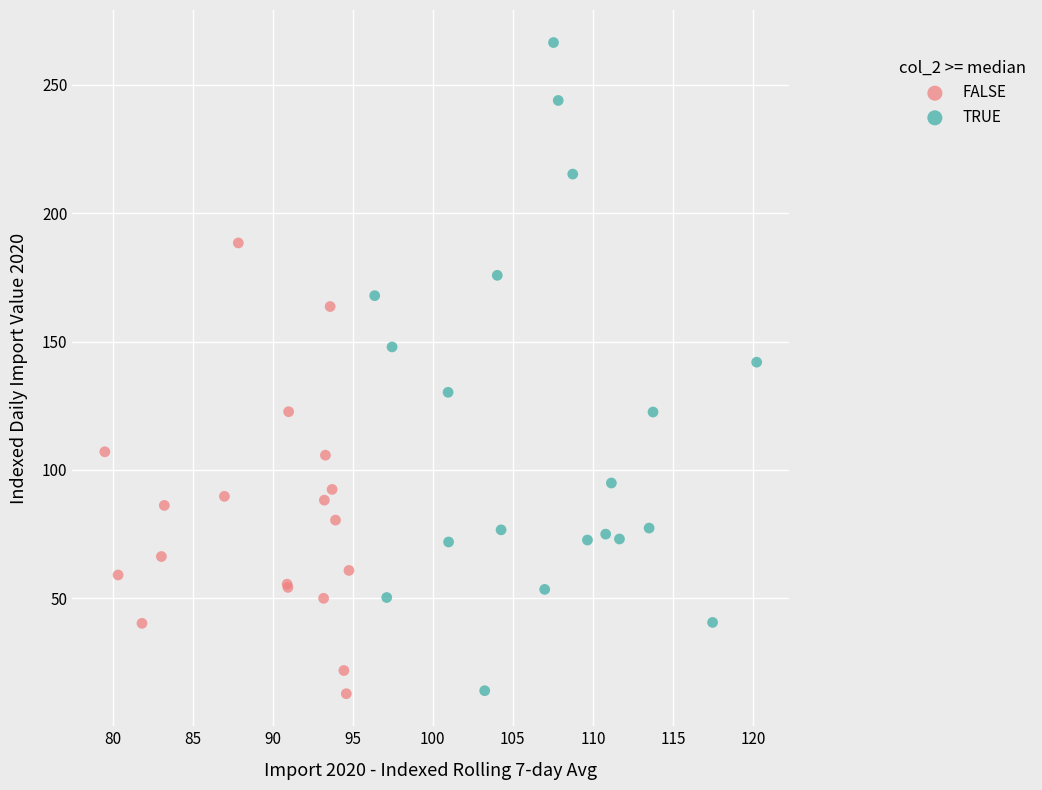

Which series has the largest Y range (max minus min)?

TRUE